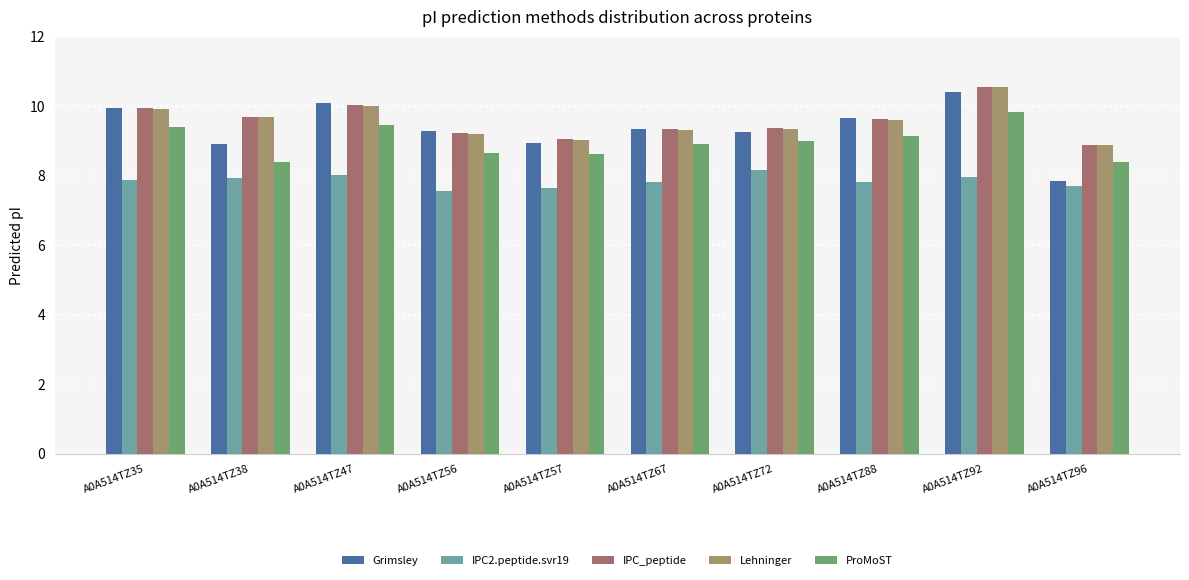

Which series has the largest range (max minus min)?

Grimsley